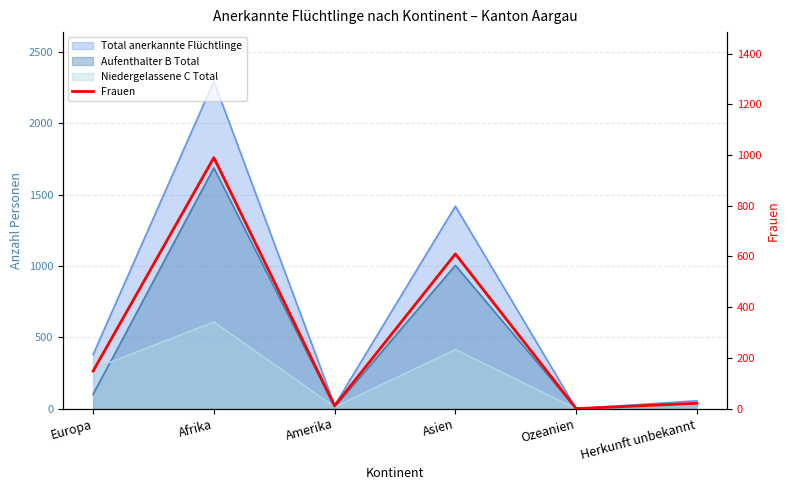

How many values are below 148?

3